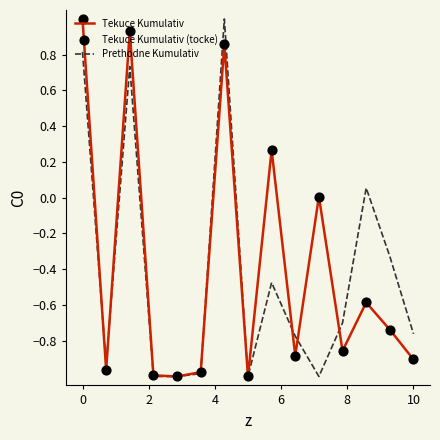

What is the greatest value displayed?

1.0